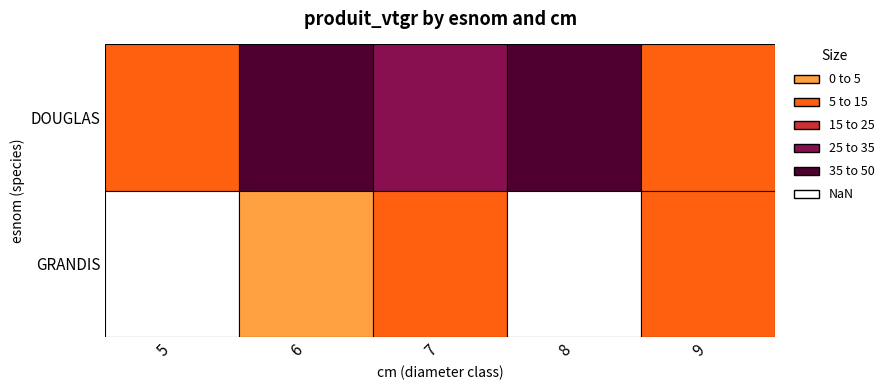

What is the difference between the maximum and minimum values in the DOUGLAS series?

32.9